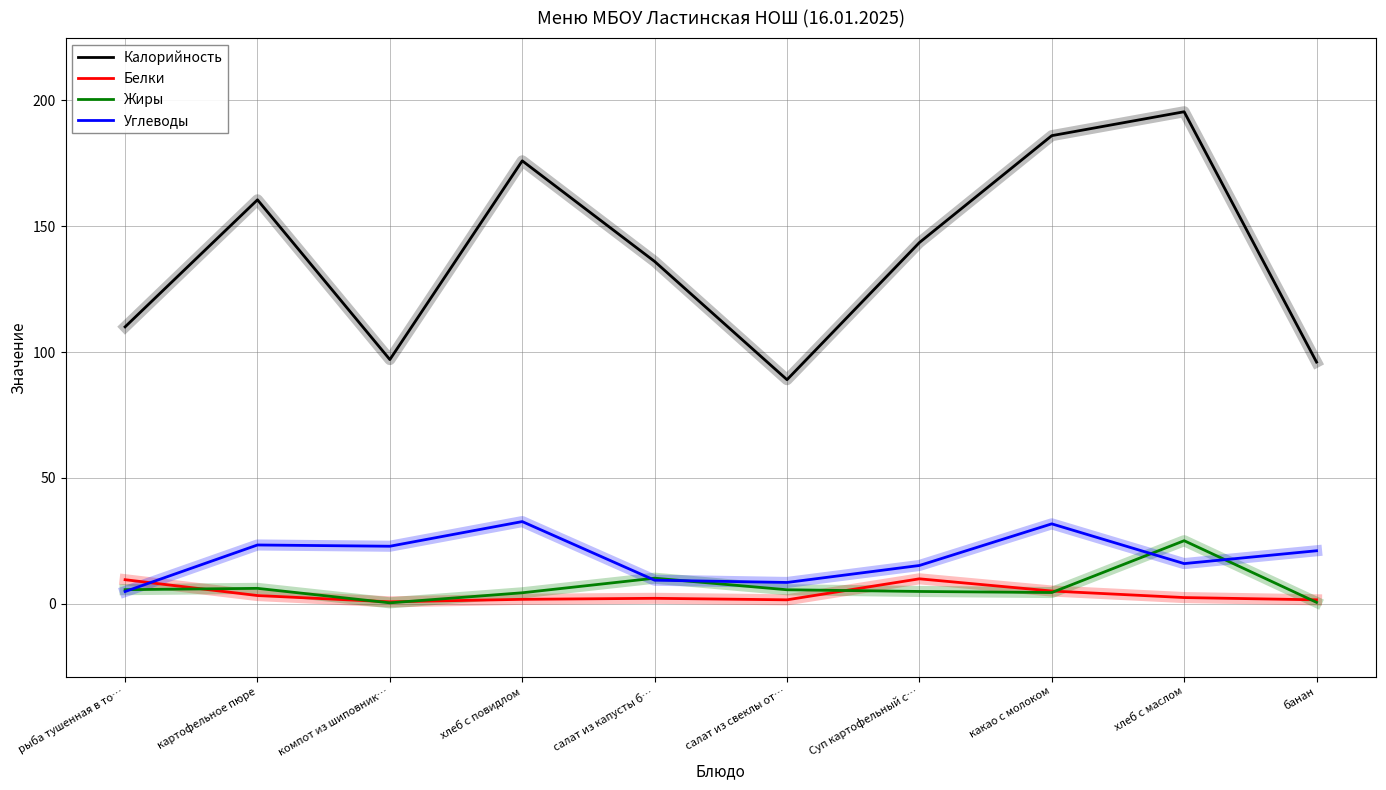

What is the total value across all series at хлеб с маслом?

238.8